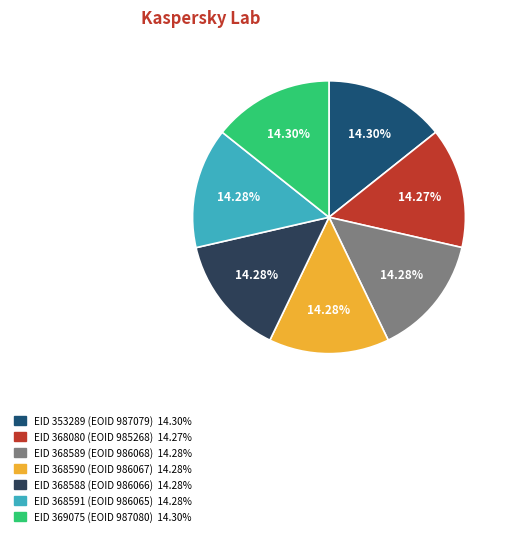

Does any single category account for the majority?

No